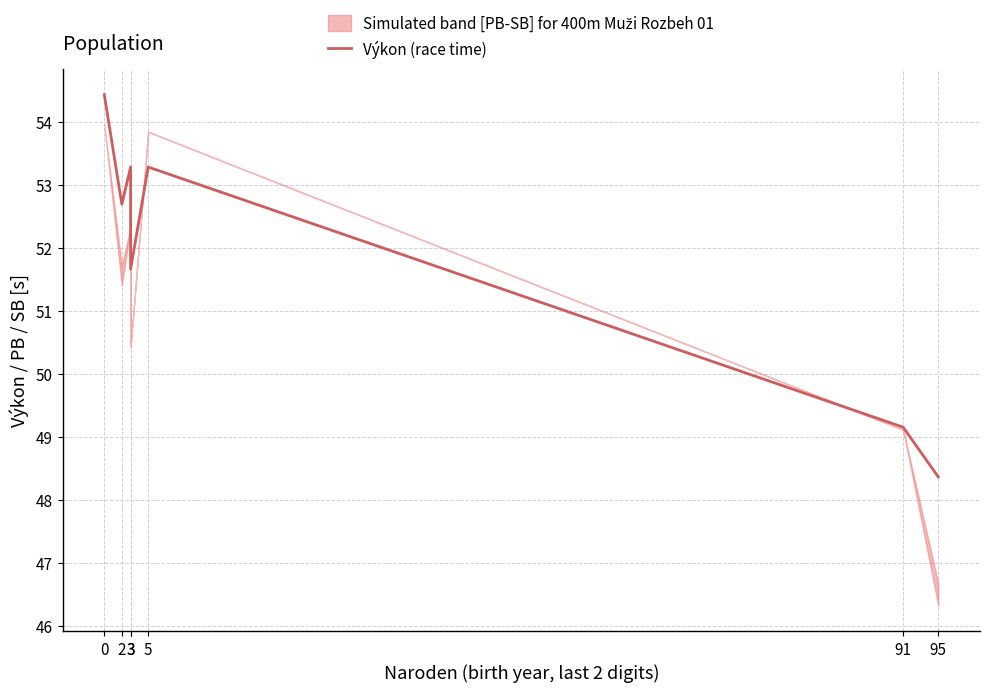

What is the change in value from 2 to 3?

+0.6